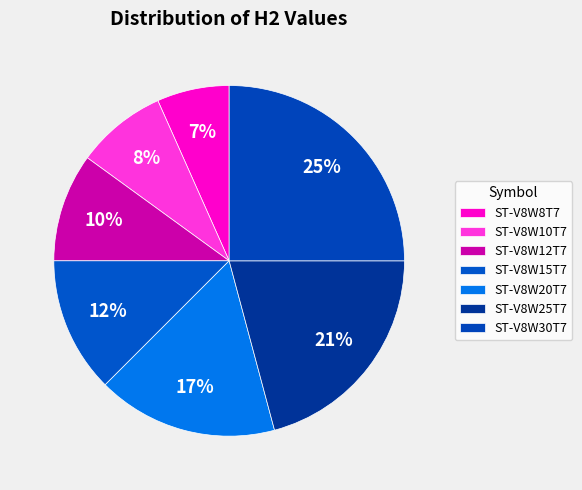

Rank the categories by value from highest to lowest.

ST-V8W30T7, ST-V8W25T7, ST-V8W20T7, ST-V8W15T7, ST-V8W12T7, ST-V8W10T7, ST-V8W8T7